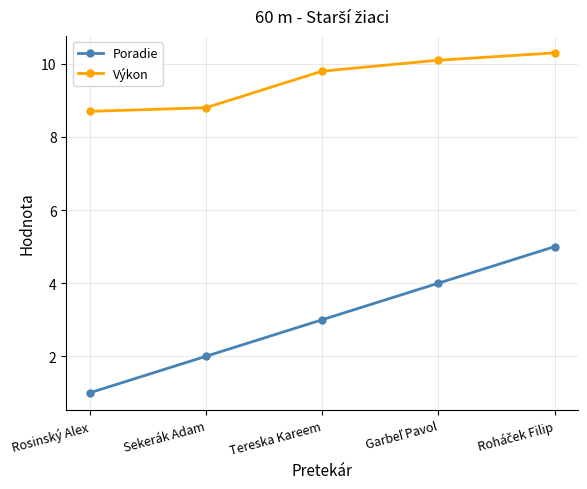

Count the number of data series in this chart.

2